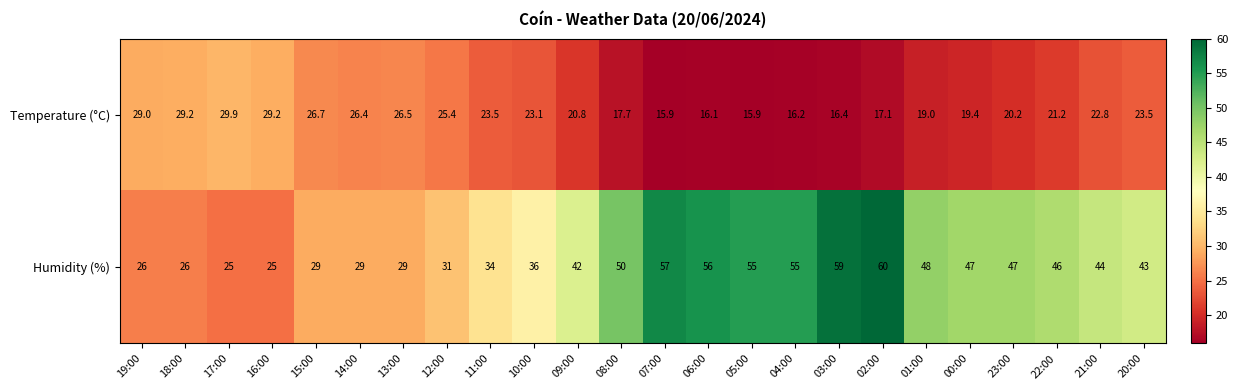

Where is Temperature (°C) nearest to the value 22?

22:00